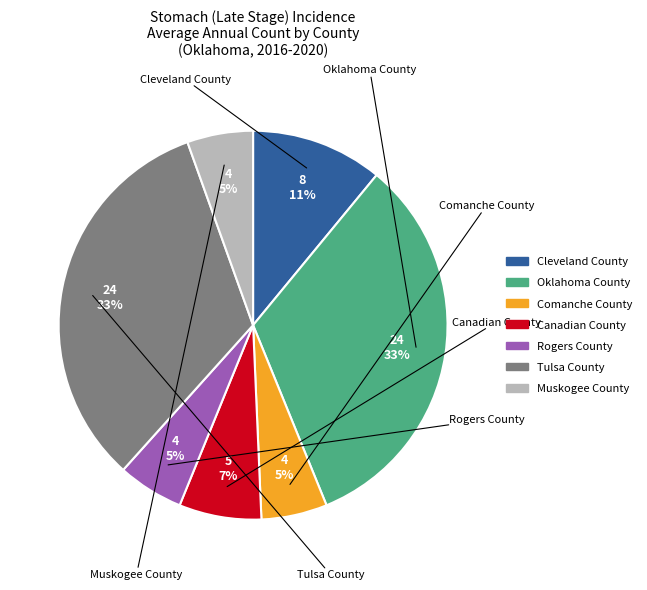

Which slice is the largest?

Oklahoma County